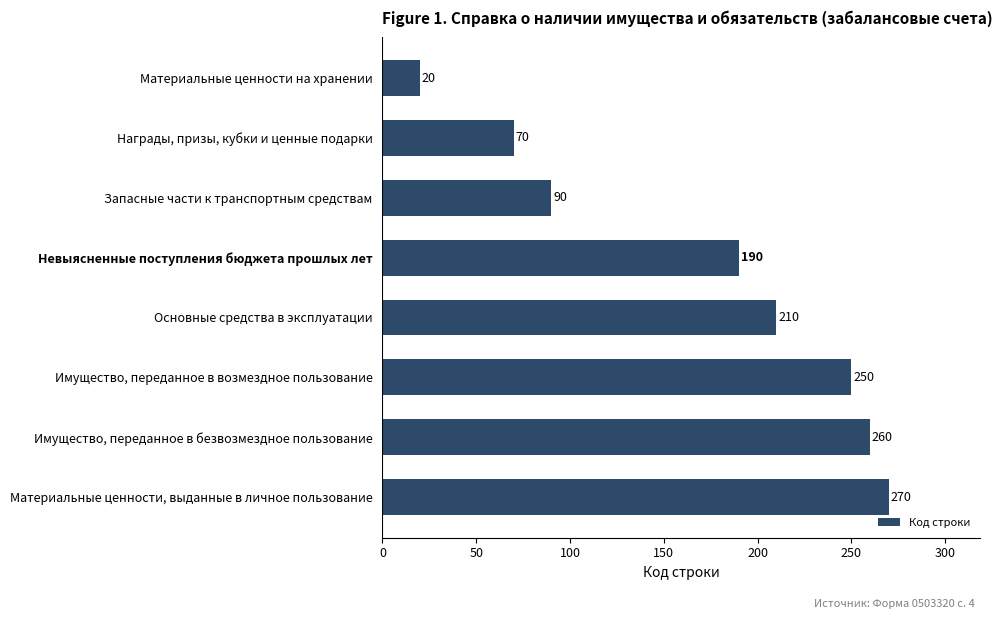

Where is the data nearest to the value 145?

Невыясненные поступления бюджета прошлых лет